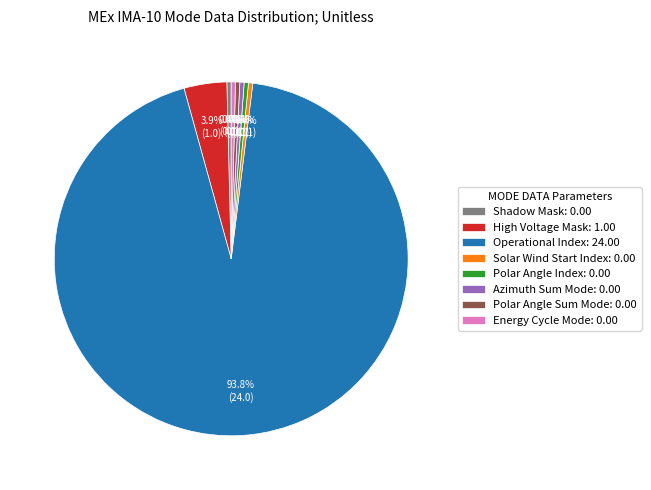

Which has a higher value, Azimuth Sum Mode: 0.00 or High Voltage Mask: 1.00?

High Voltage Mask: 1.00